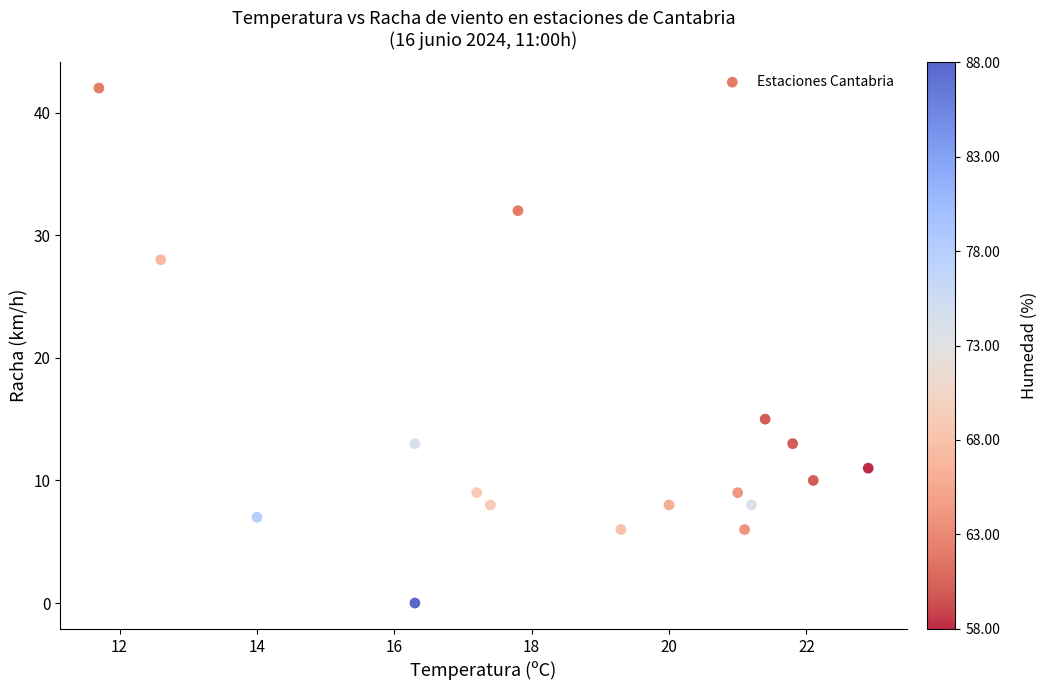

What is the range of Y values (max minus min)?

42